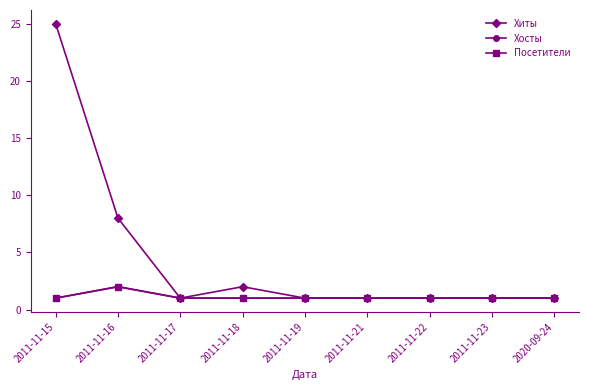

List the labels in order of Хосты value, smallest first.

2011-11-15, 2011-11-17, 2011-11-18, 2011-11-19, 2011-11-21, 2011-11-22, 2011-11-23, 2020-09-24, 2011-11-16